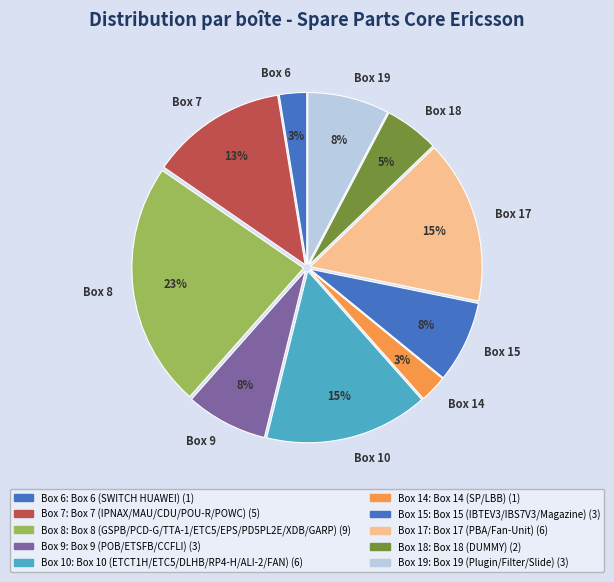

Is it true that Box 14 is 3% of the pie?

True